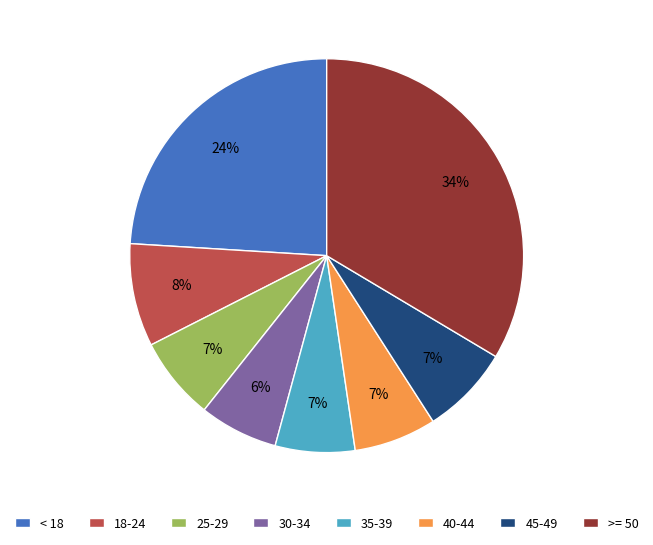

Do 18-24 and 35-39 together represent more than half of the pie?

No